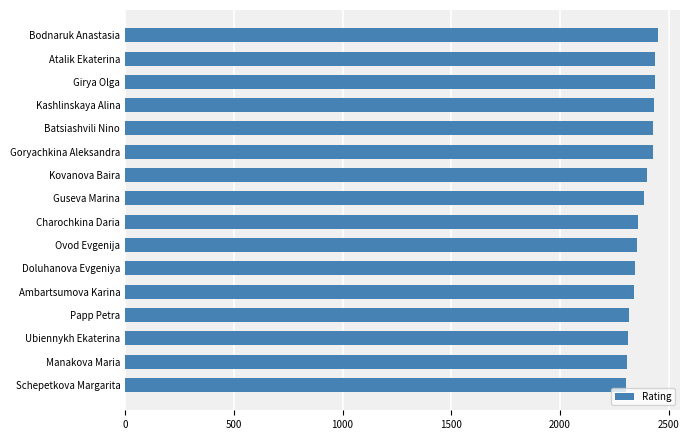

At which label is the value closest to 2377?

Guseva Marina